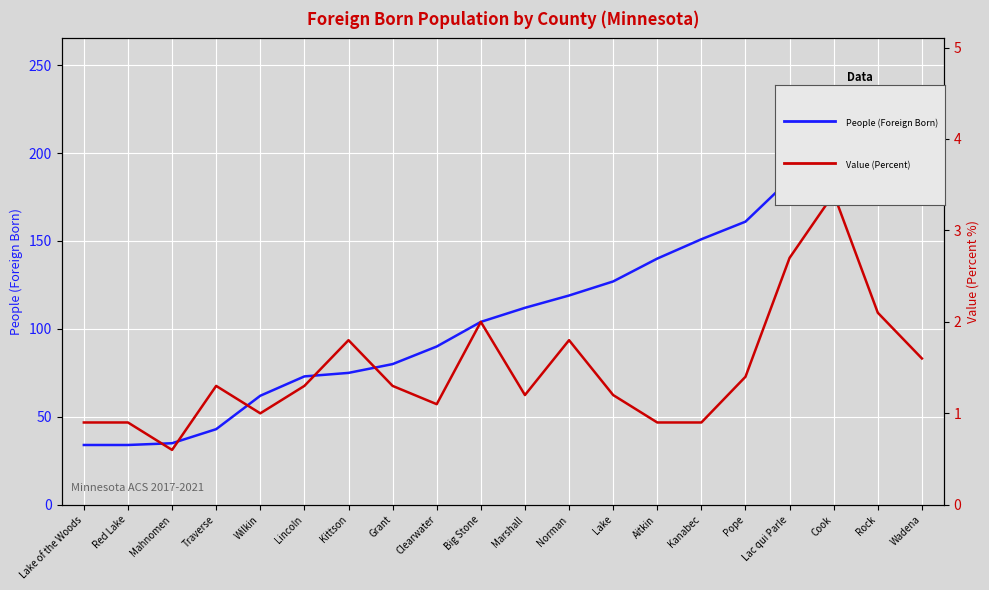

Read the Value (Percent) value at Clearwater.

1.1